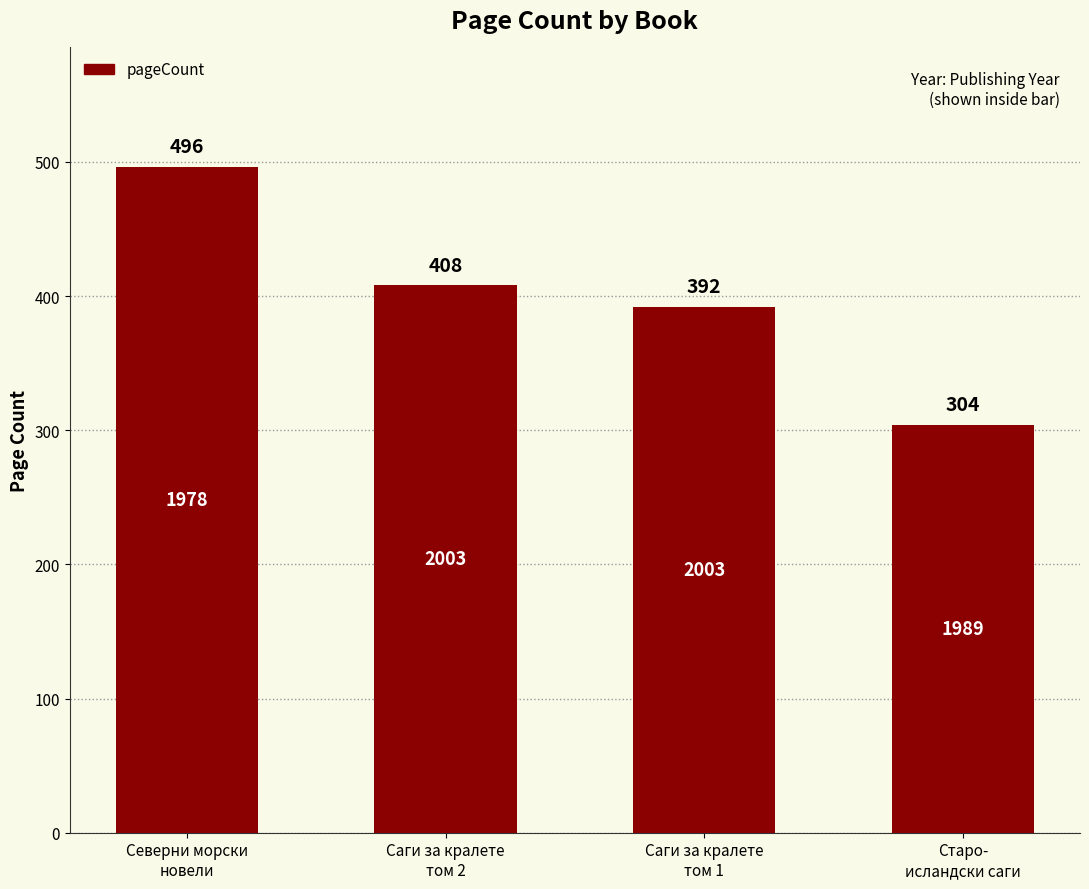

What is the difference between the maximum and second lowest values?

104